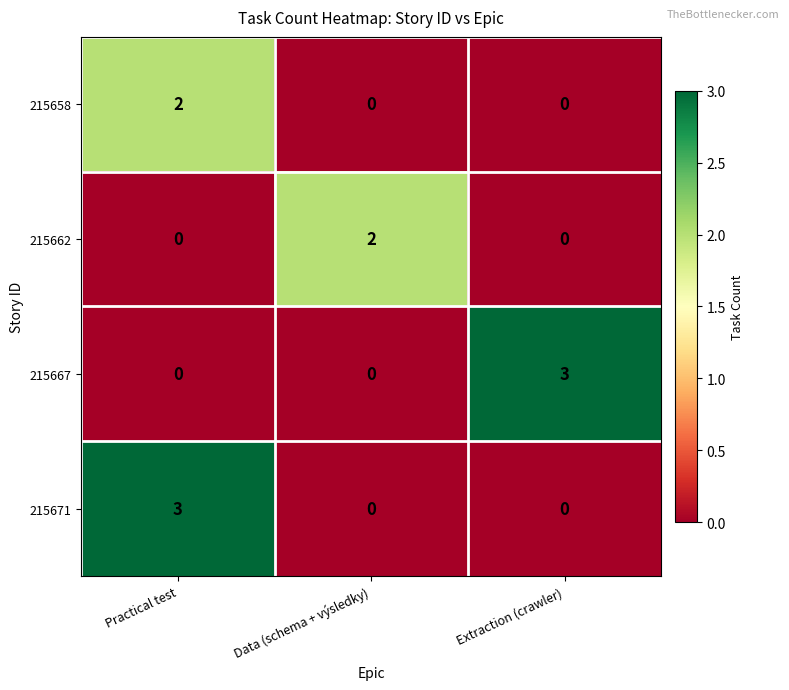

Reading right to left, transcribe all the data shown in this chart.

215658: Extraction (crawler)=0	Data (schema + výsledky)=0	Practical test=2
215662: Extraction (crawler)=0	Data (schema + výsledky)=2	Practical test=0
215667: Extraction (crawler)=3	Data (schema + výsledky)=0	Practical test=0
215671: Extraction (crawler)=0	Data (schema + výsledky)=0	Practical test=3